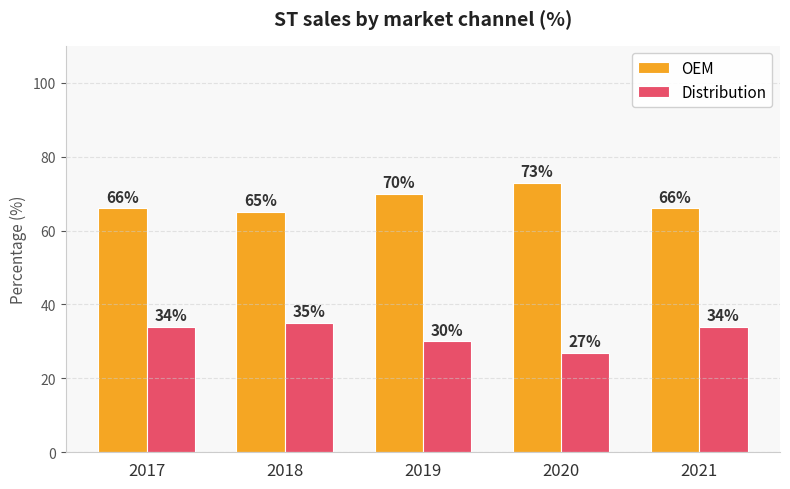

Where is Distribution nearest to the value 31?

2019